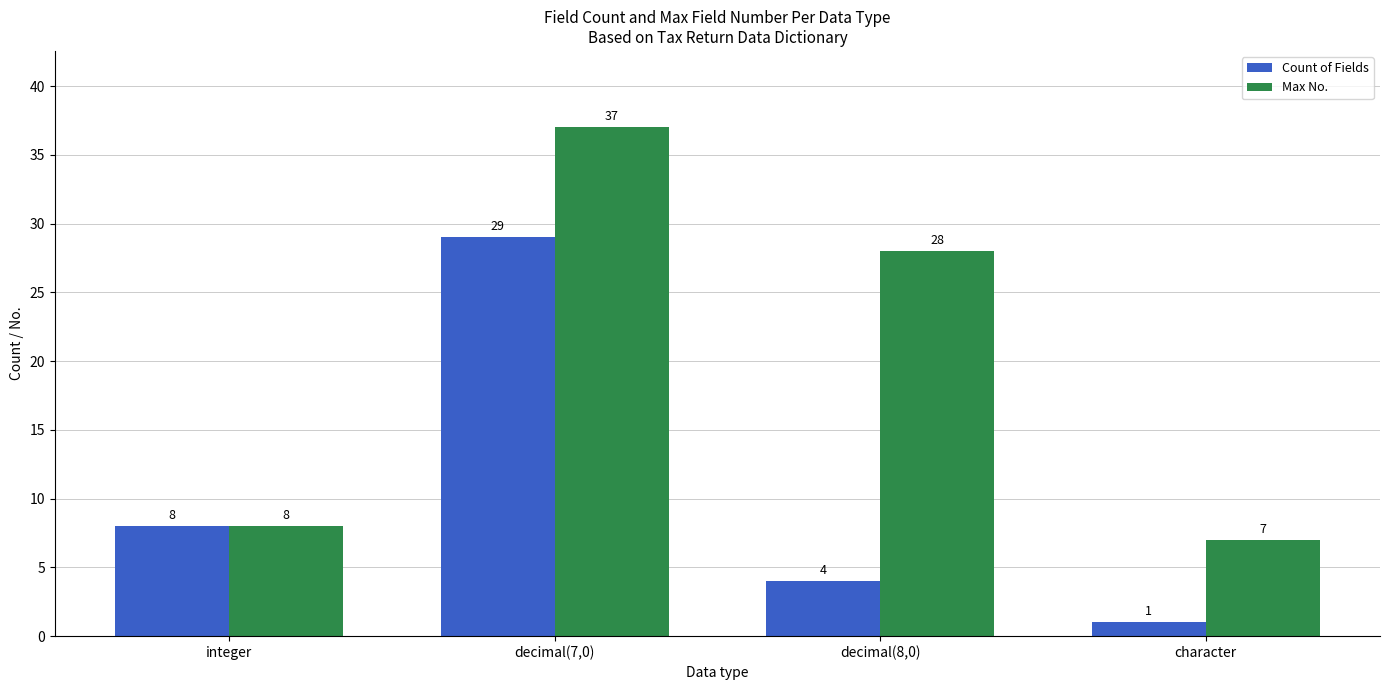

Count the number of data series in this chart.

2